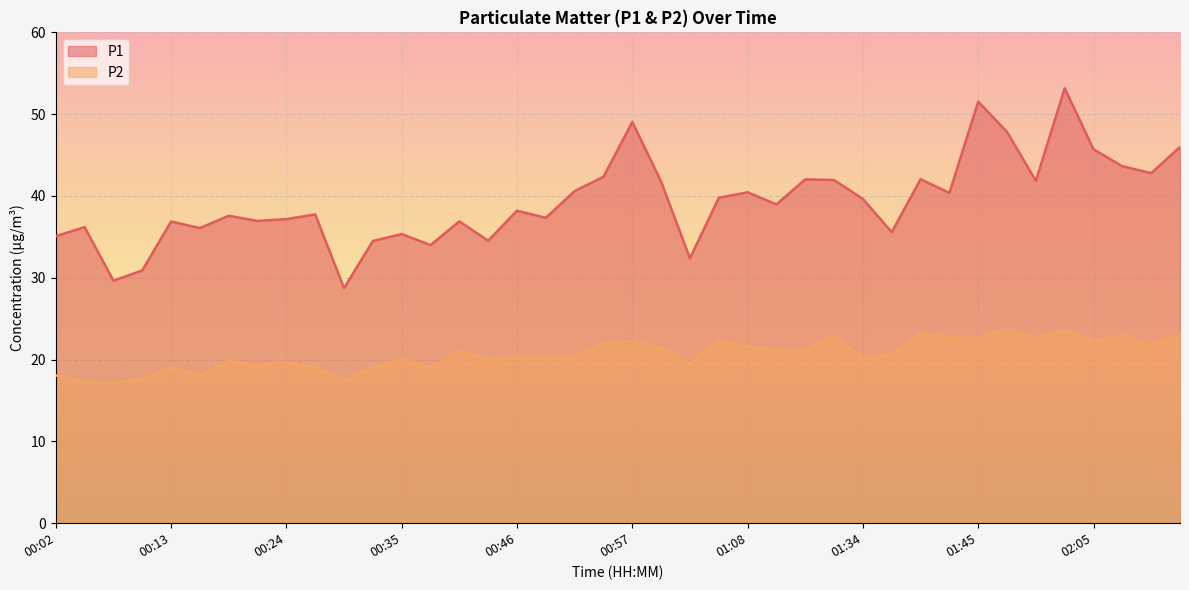

Between 01:03 and 01:20, which is larger?

01:20